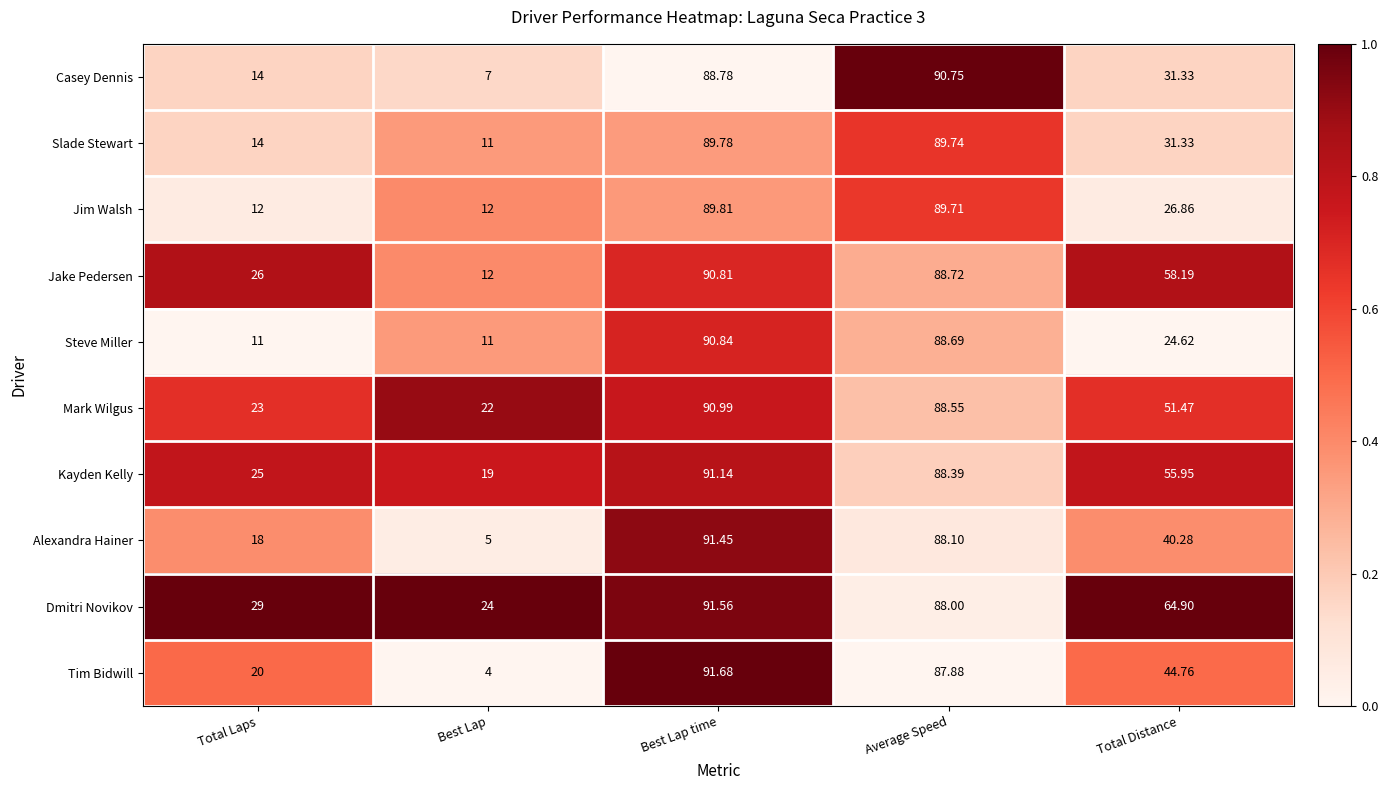

List the labels in order of Dmitri Novikov value, largest first.

Best Lap time, Average Speed, Total Distance, Total Laps, Best Lap